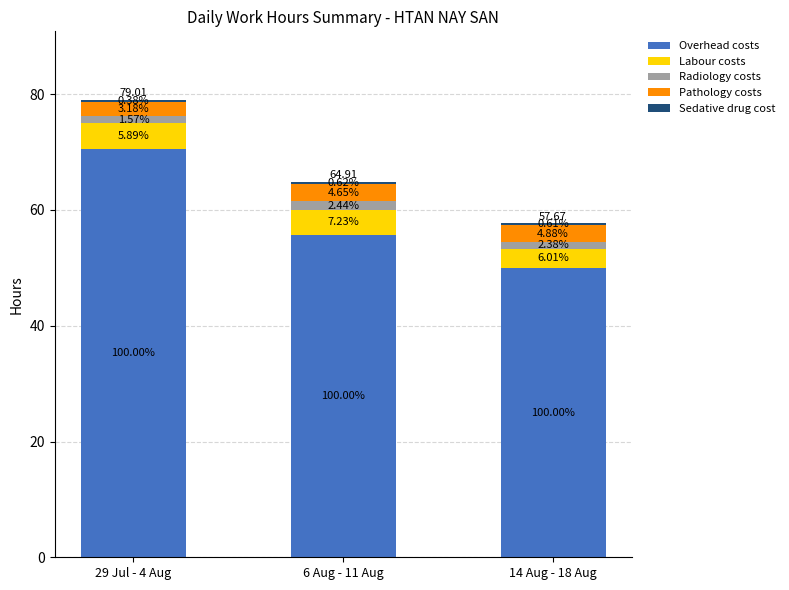

The value of Sedative drug cost at 29 Jul - 4 Aug is 0.5. True or false?

False